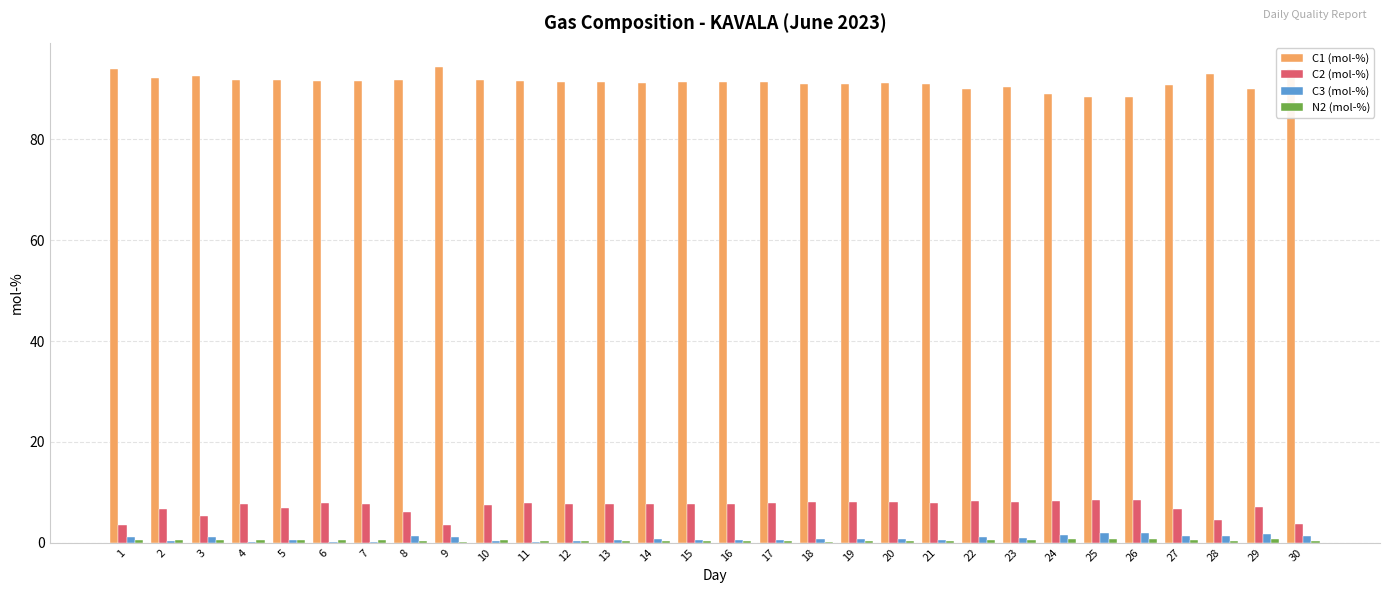

What is the difference between the C2 (mol-%) values at 29 and 12?

0.6